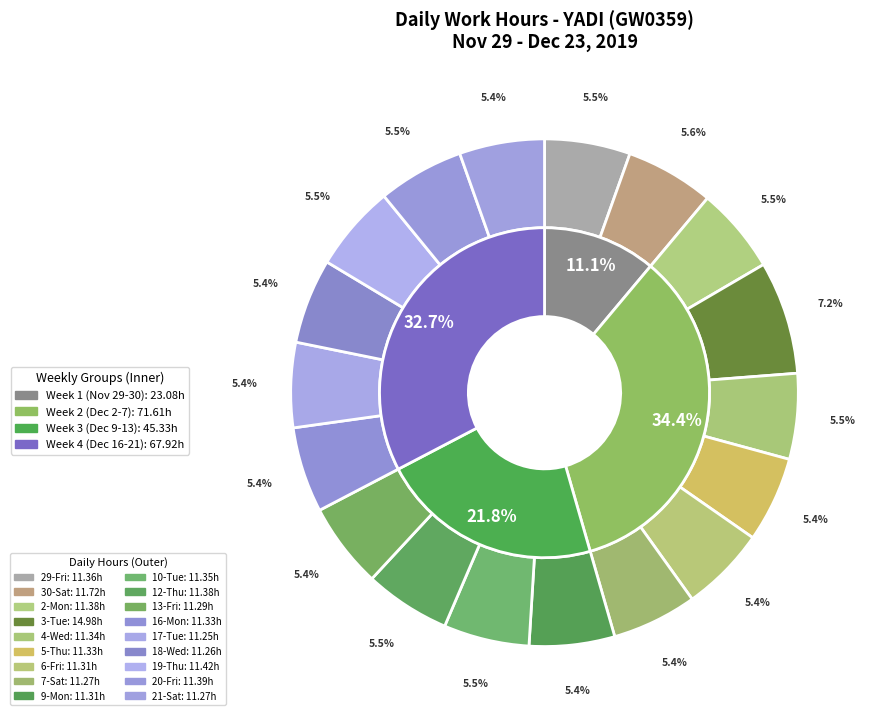

Is it true that 18-Wed is 5% of the pie?

True